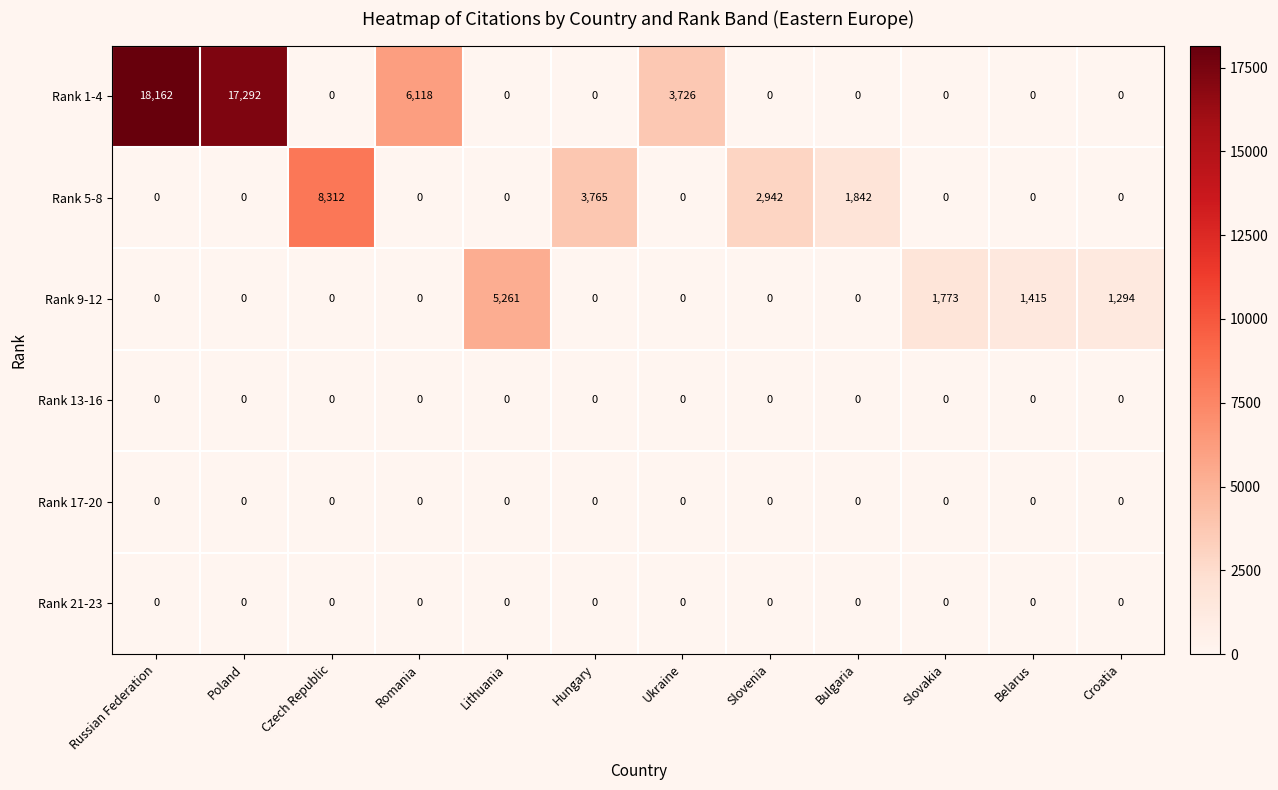

At how many categories does at least one series exceed 12847?

2